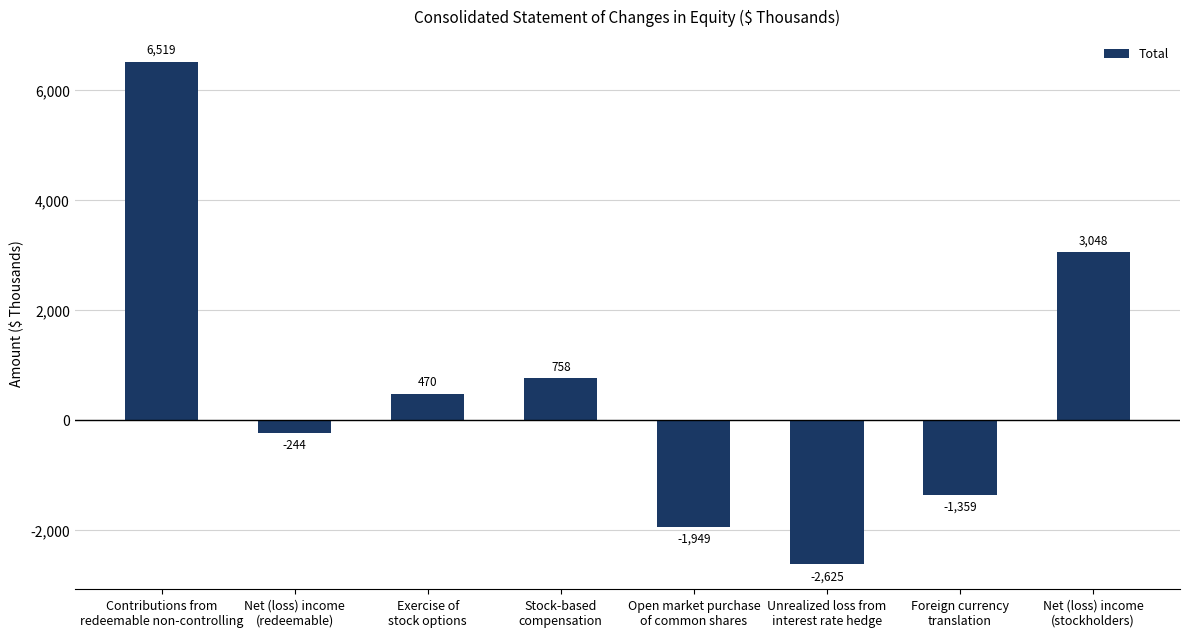

At which category does the chart reach its peak across all series?

Contributions from
redeemable non-controlling